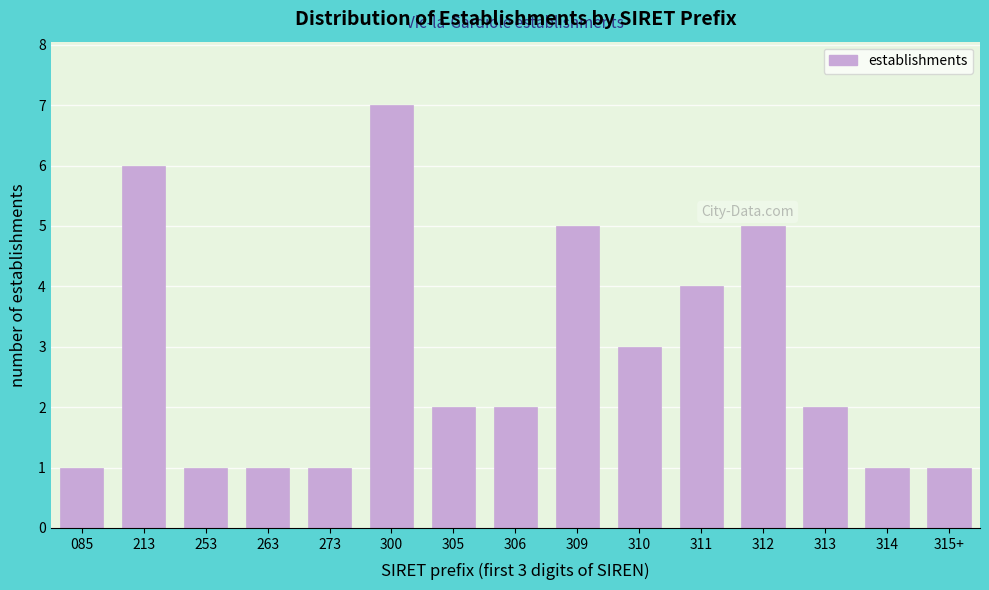

Reading left to right, extract all data points from this chart.

085=1	213=6	253=1	263=1	273=1	300=7	305=2	306=2	309=5	310=3	311=4	312=5	313=2	314=1	315+=1